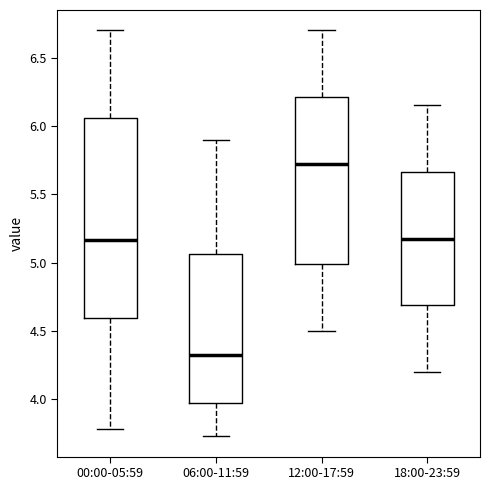

Which box is the tallest, from its lower edge to its upper edge?

00:00-05:59